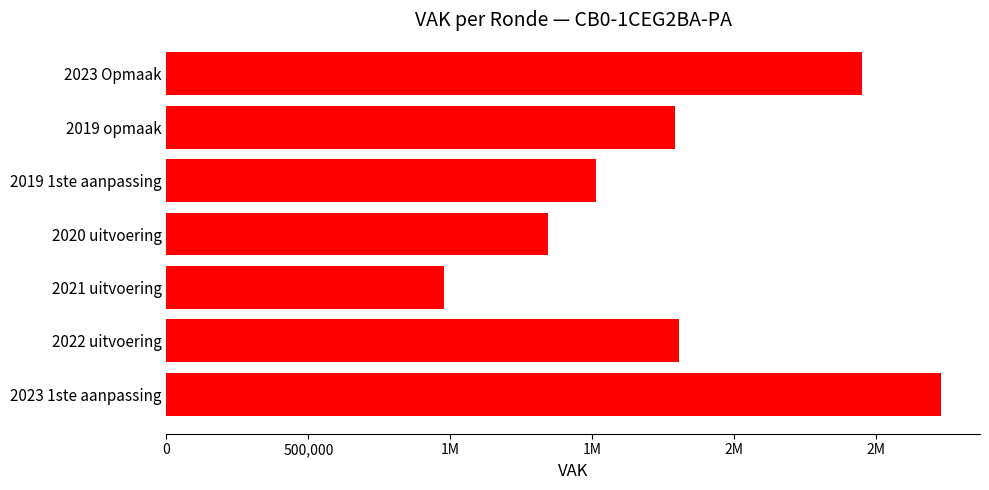

Count the number of data series in this chart.

1